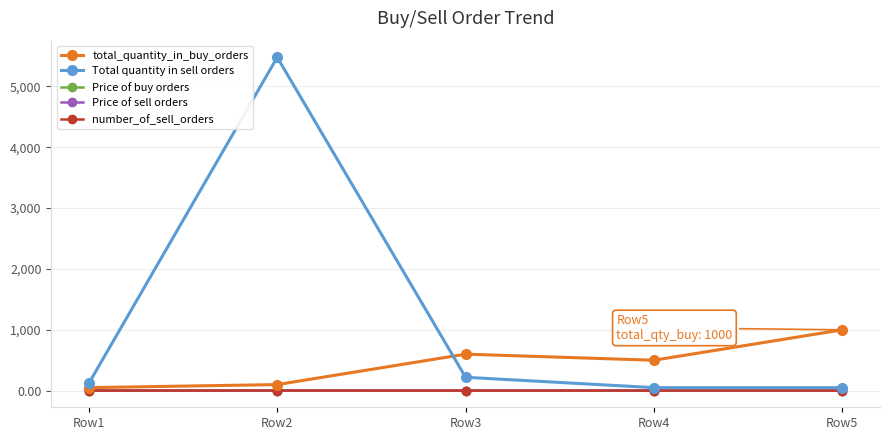

What value does the Total quantity in sell orders series have at Row1?

122.0